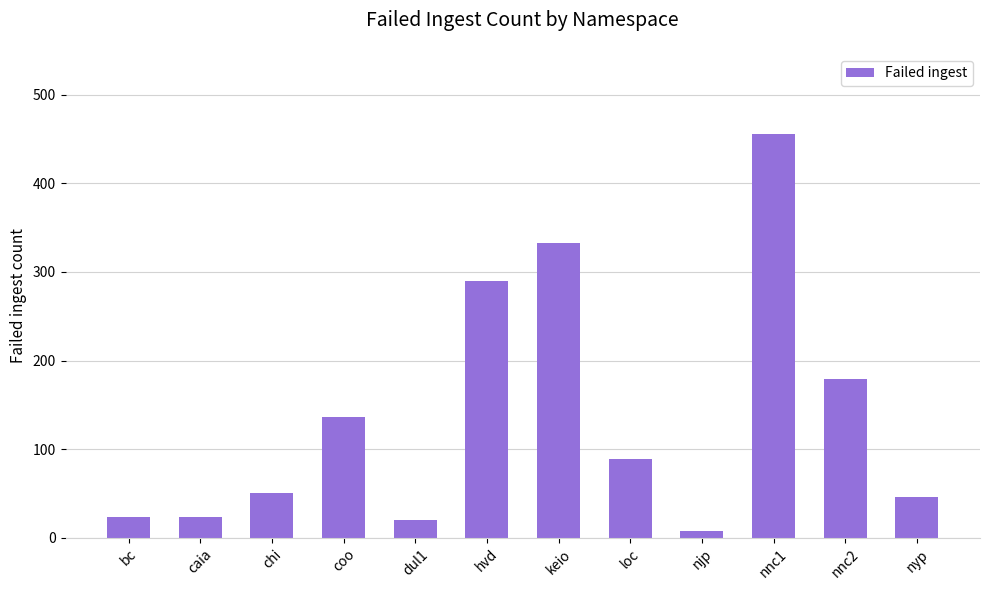

The chart shows a value of 89 at loc. True or false?

True